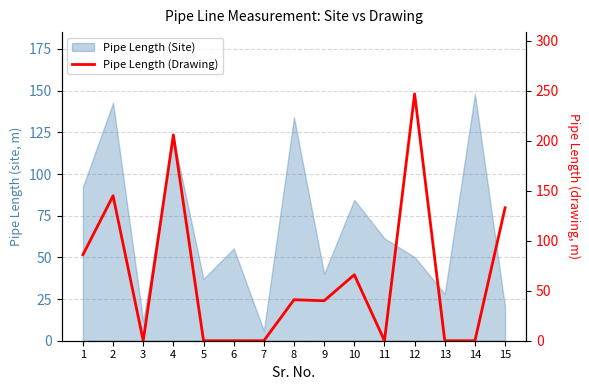

True or false: the data has more than 1 interior local peaks.

True